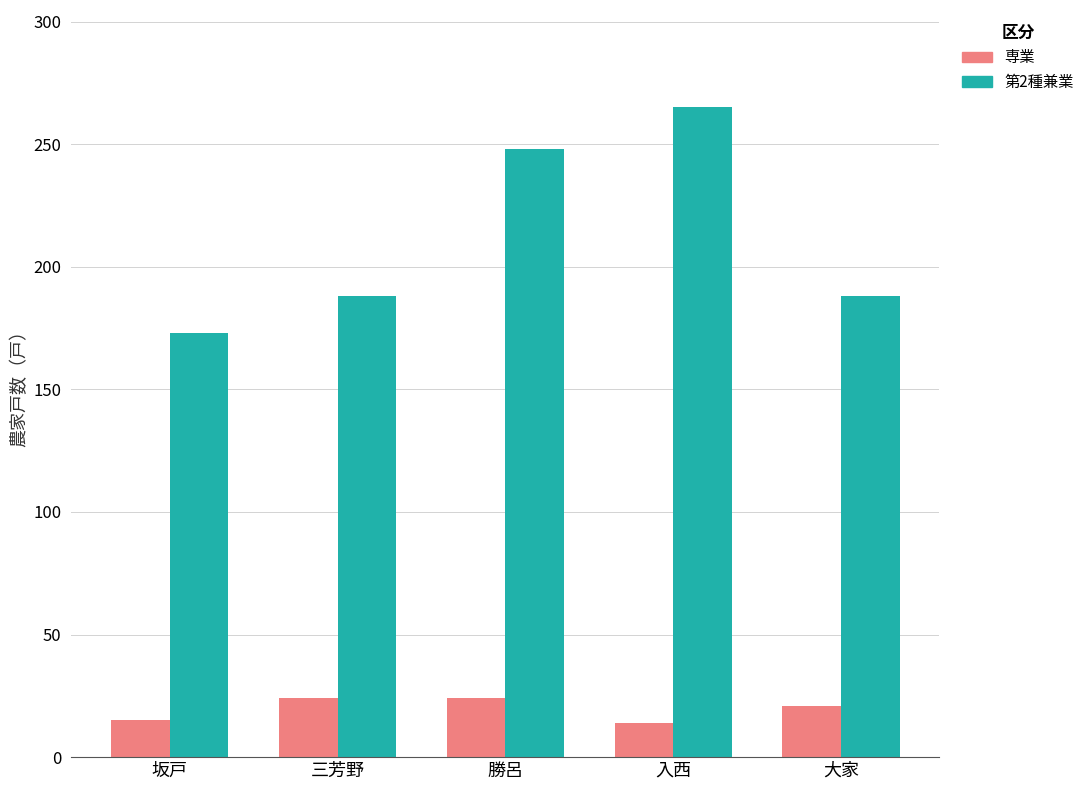

What is the sum of the 専業 values at 三芳野 and 坂戸?

39